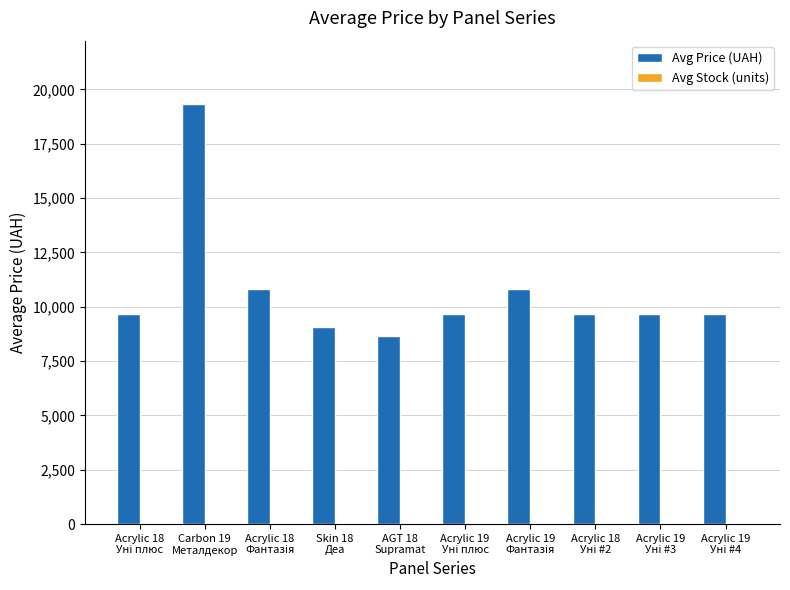

What is the sum of all Avg Price (UAH) values?

107094.7